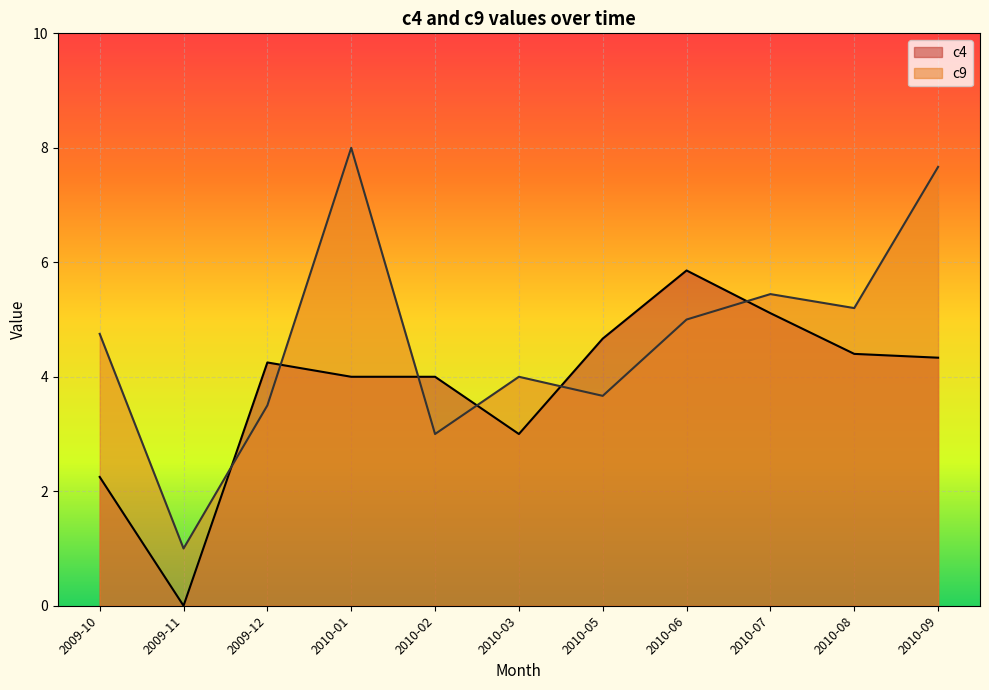

Does the chart display data point markers on the line(s)?

No